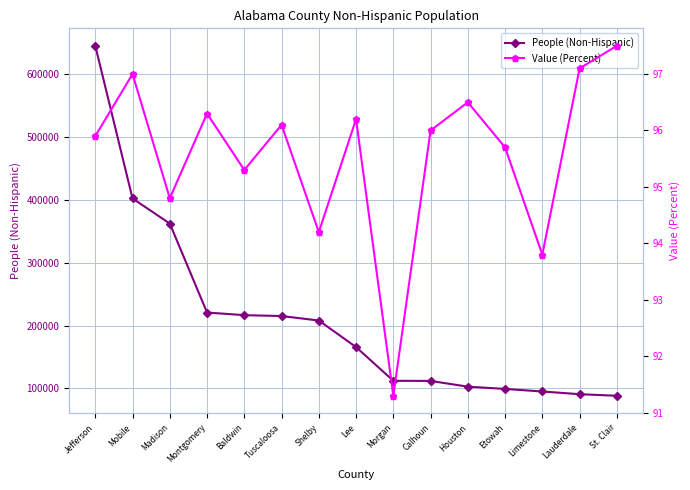

True or false: Value (Percent) and People (Non-Hispanic) intersect in this chart.

False